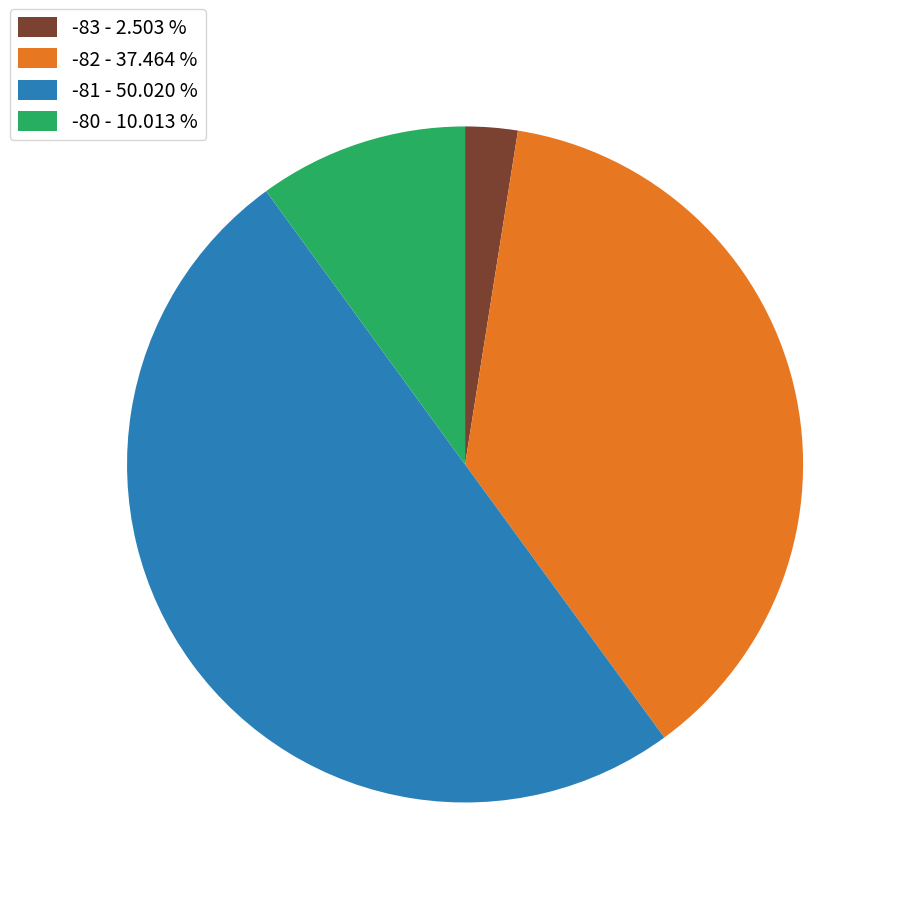

Is -80 - 10.013 % the majority of the pie?

No